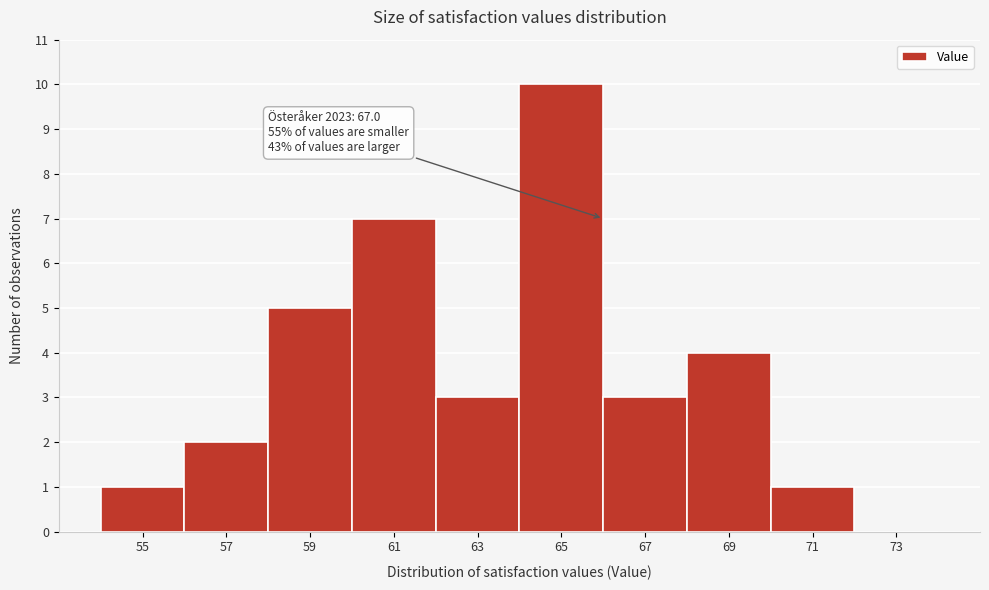

Reading left to right, transcribe all the data shown in this chart.

55=1	57=2	59=5	61=7	63=3	65=10	67=3	69=4	71=1	73=0